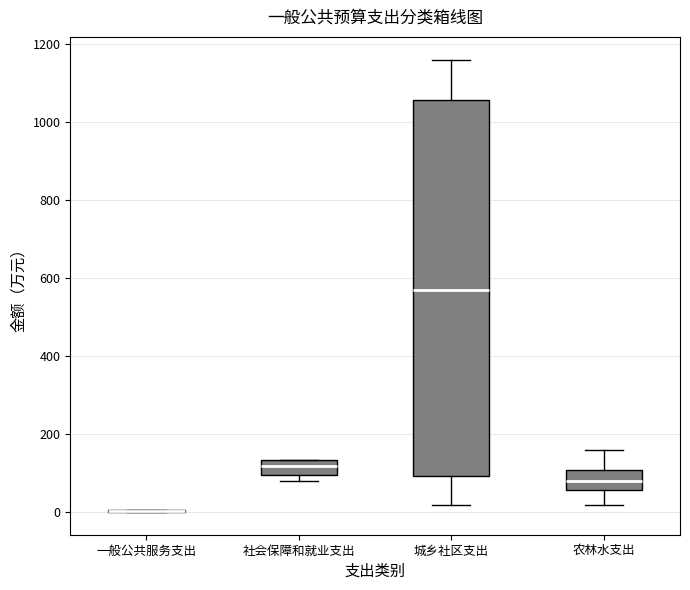

Reading left to right, read every box against the y-axis: the position of its median line, the range the box covers, and the ends of its whiskers. The values are not printed on the chart, so give them approximately, as read against the axis.

一般公共服务支出: box collapsed to a line at 0, whiskers 0 to 0
社会保障和就业支出: median 120, box 100 to 140, whiskers 80 to 140
城乡社区支出: median 580, box 100 to 1060, whiskers 20 to 1160
农林水支出: median 80, box 60 to 100, whiskers 20 to 160